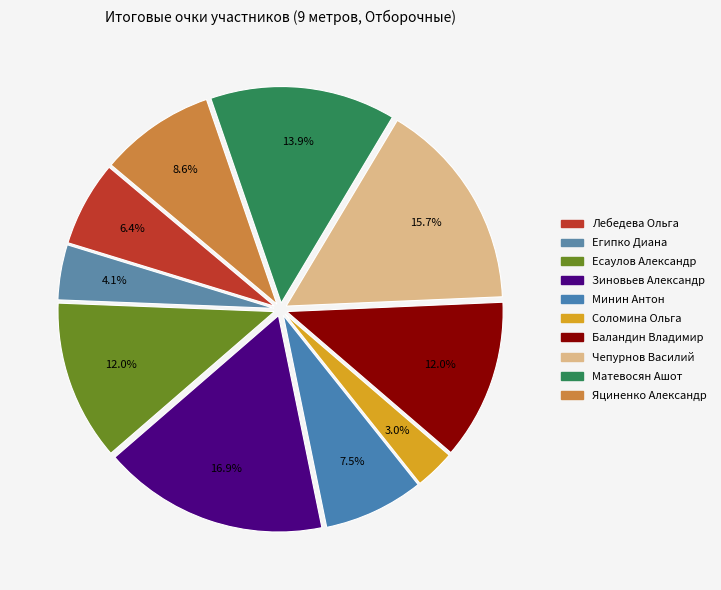

Does any single category account for the majority?

No